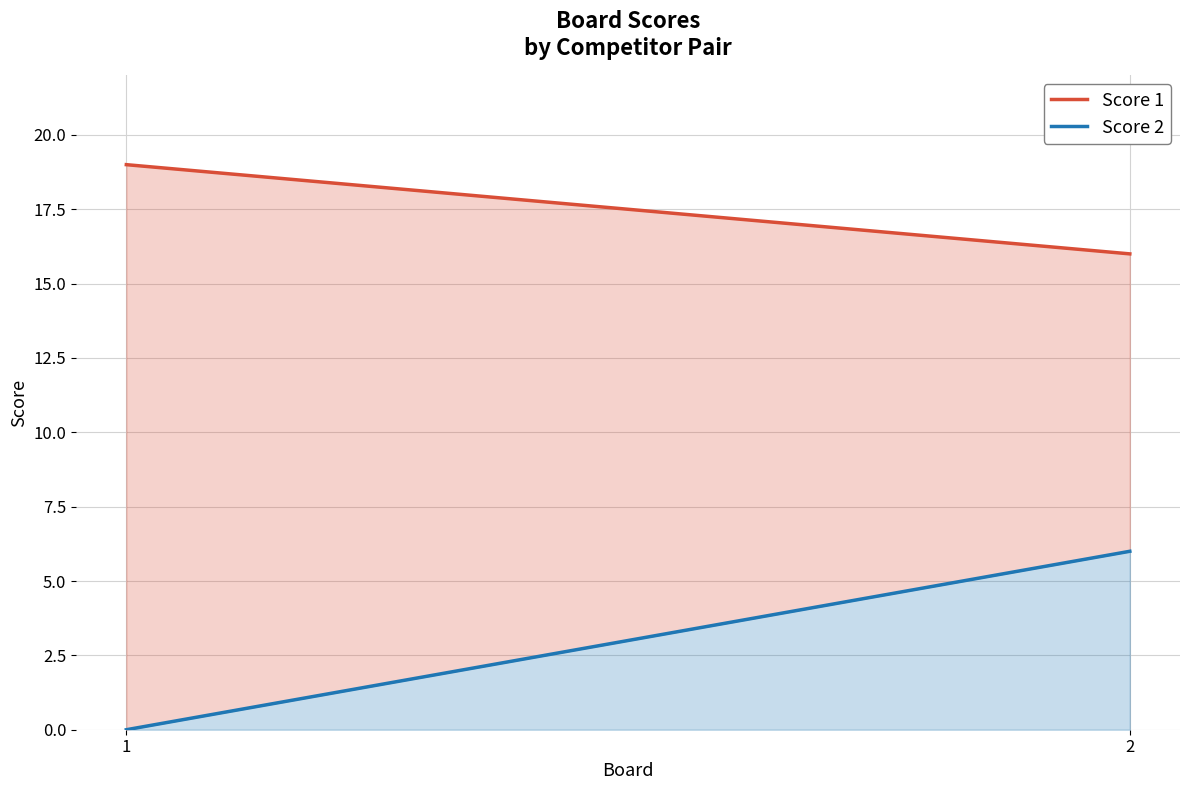

Reading left to right, transcribe all the data shown in this chart.

Score 1: 1=19	2=16
Score 2: 1=0	2=6